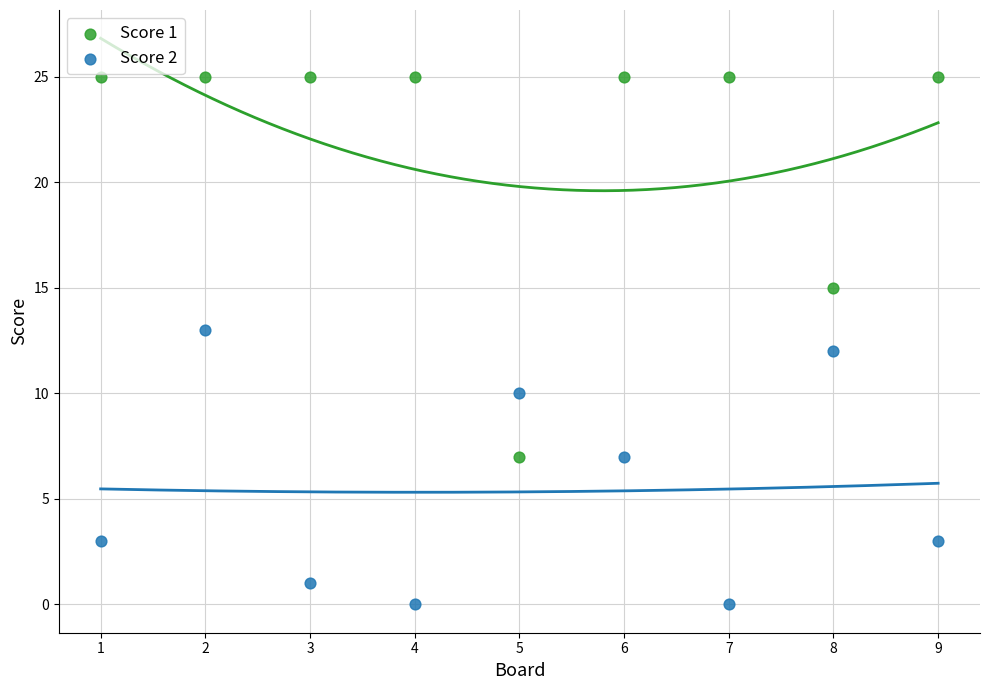

Which series has the largest Y range (max minus min)?

Score 1